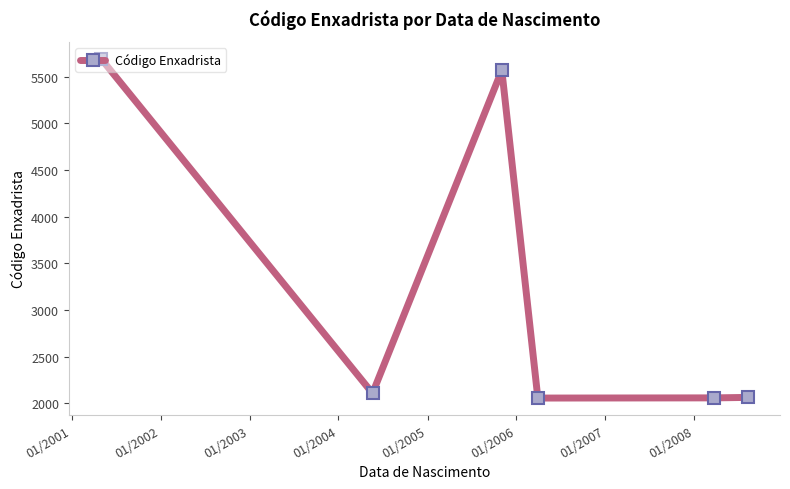

What is the sum of all values?

19539